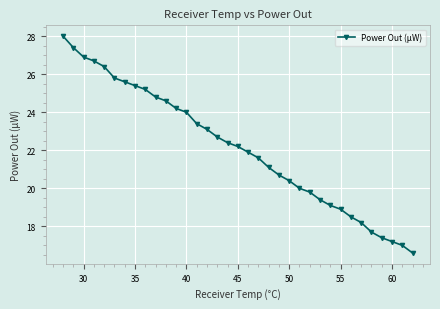

What is the difference between the maximum and second lowest values?

11.0